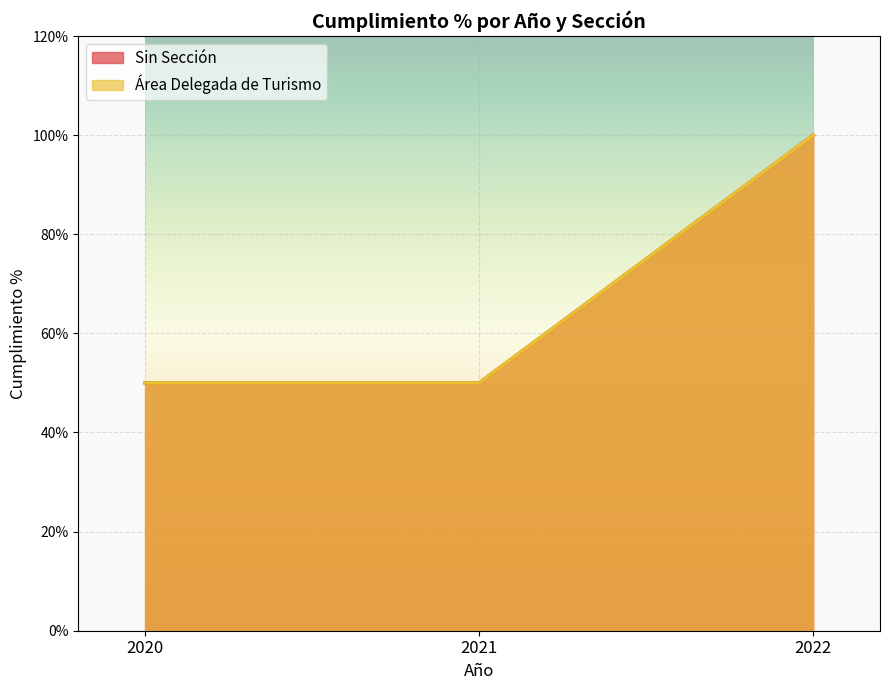

What is the sum of the Área Delegada de Turismo values at 2021 and 2022?

150